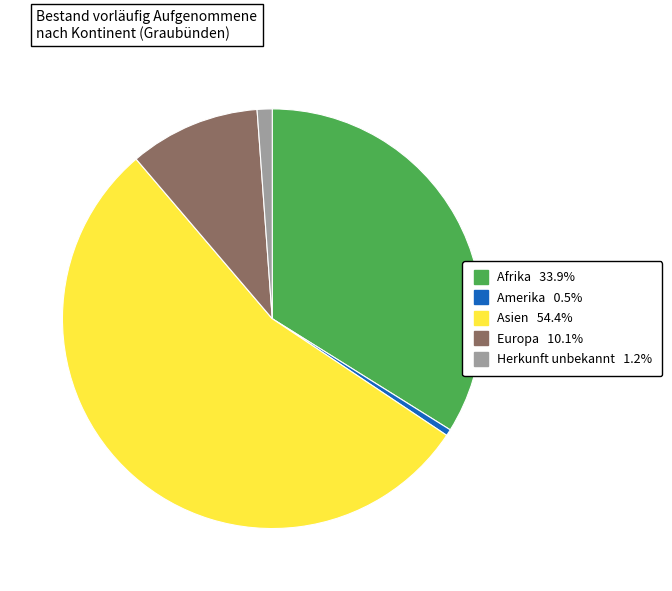

Does any single category account for the majority?

Yes